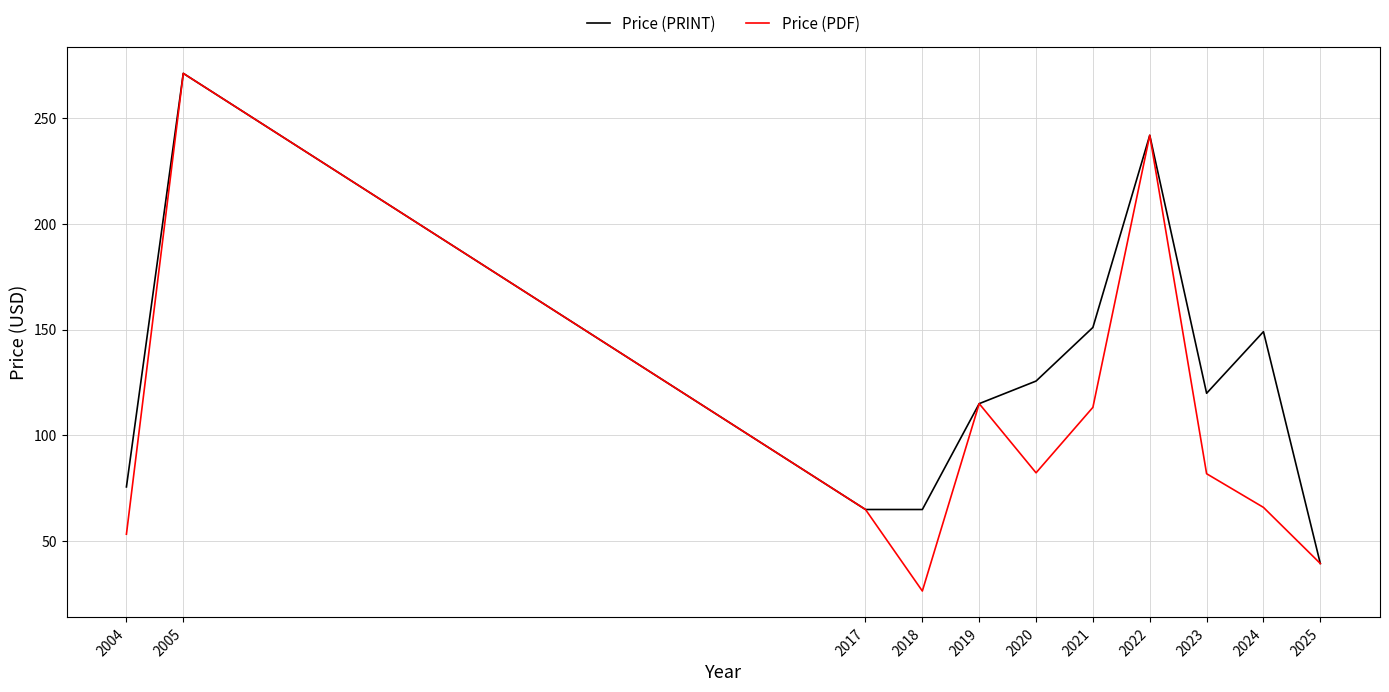

Rank the series at 2018 from lowest to highest value.

Price (PDF), Price (PRINT)